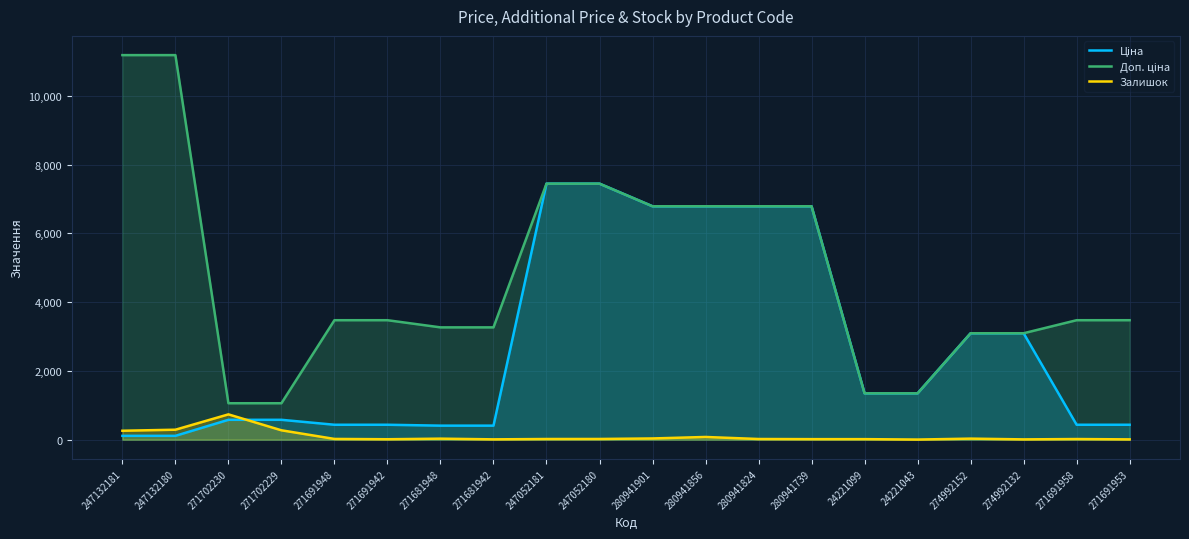

List the series in order of their peak value, highest first.

Доп. ціна, Ціна, Залишок